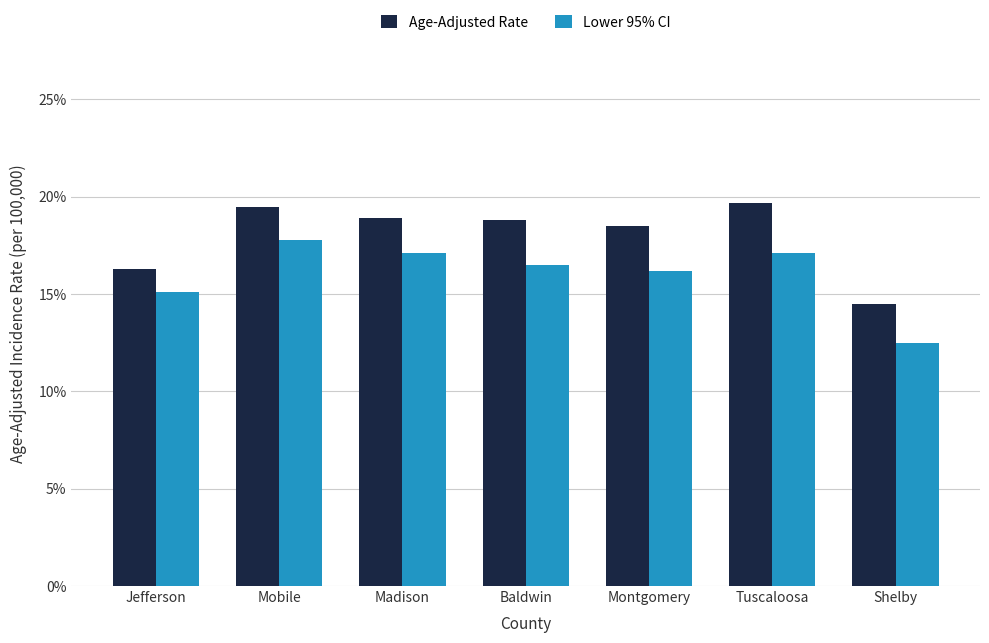

The value of Lower 95% CI at Tuscaloosa is 17.1. True or false?

True